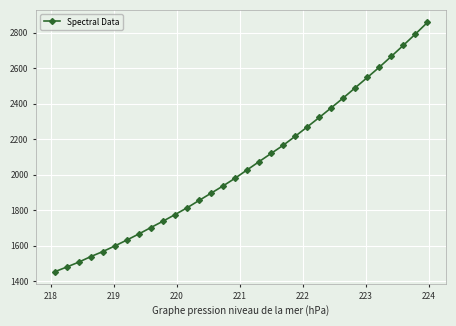

What is the difference between the maximum and minimum values?

1404.7